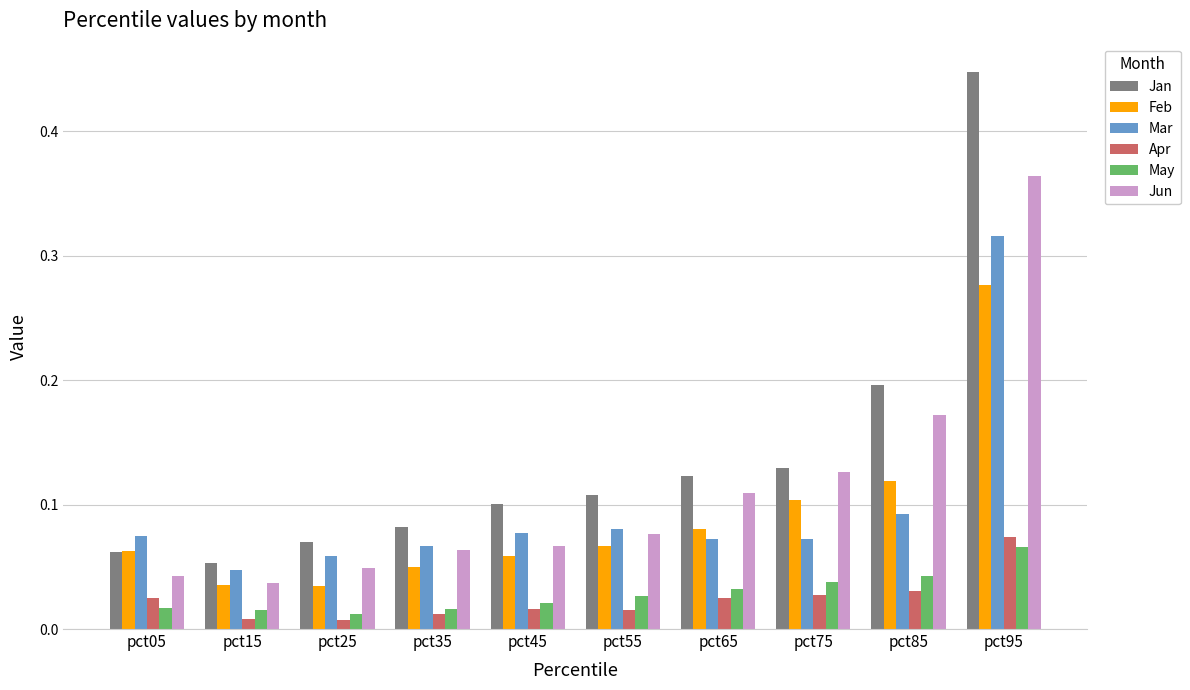

Is the value of Mar at pct15 greater than the value of Jan at pct65?

No